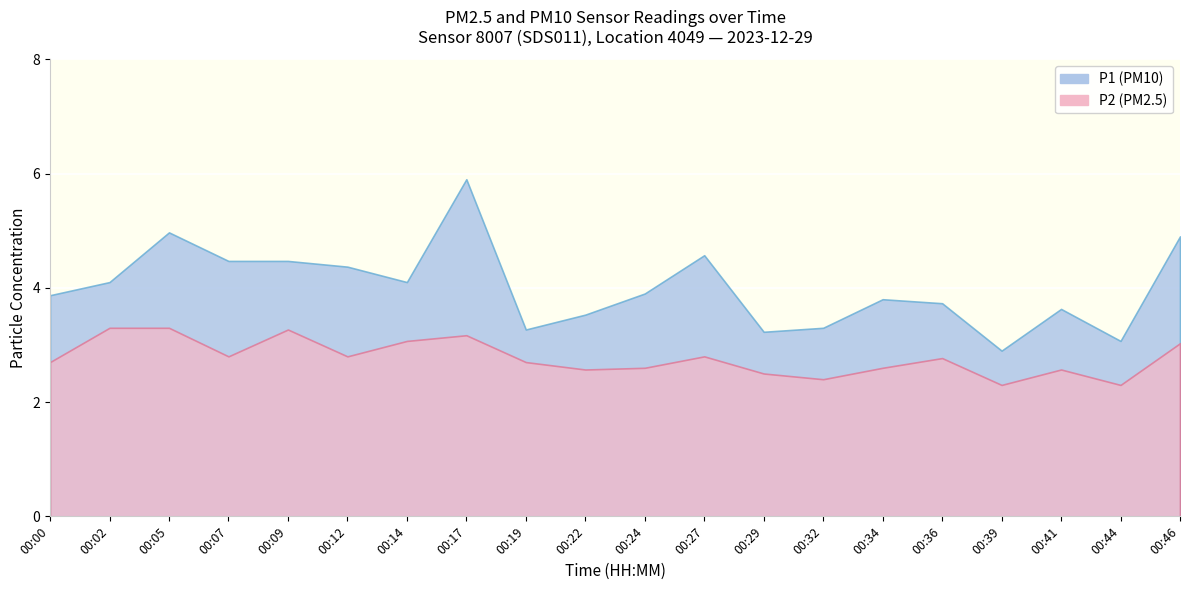

How many interior local valleys does the P2 series have?

6